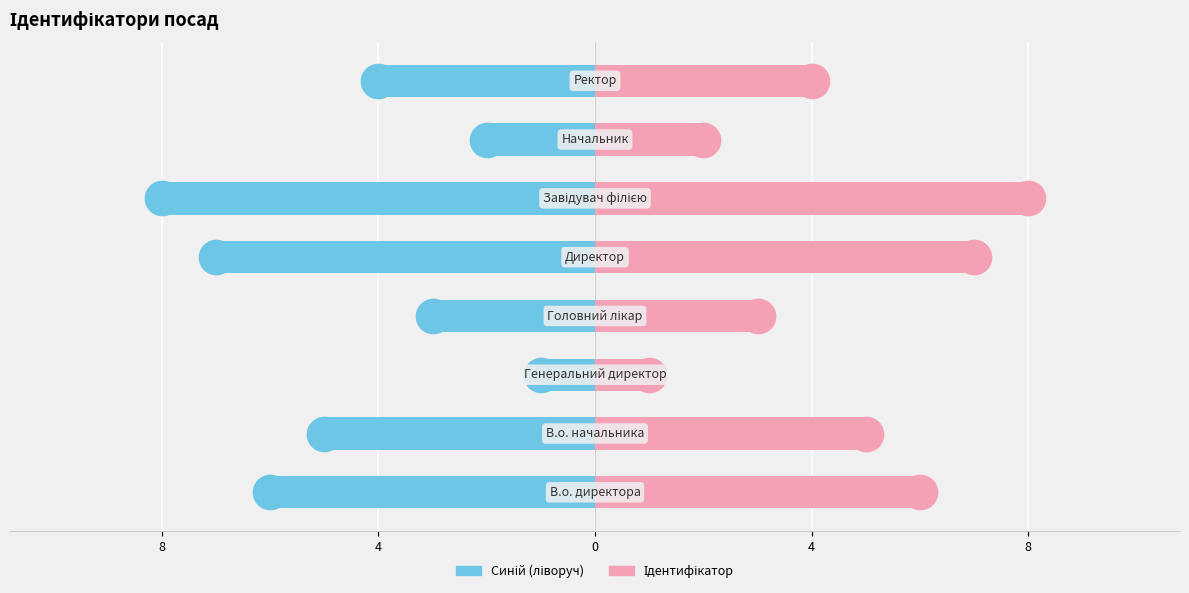

At how many categories does at least one series exceed 7?

1